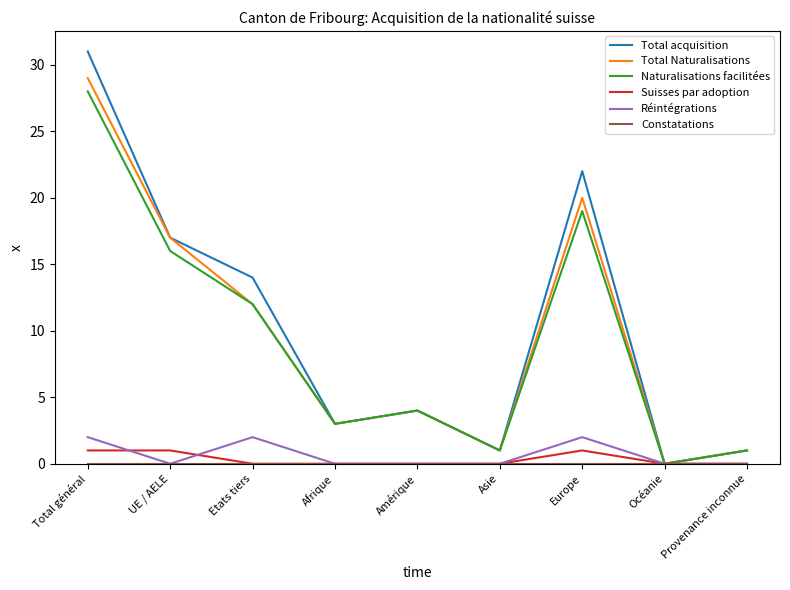

Which series changed the most between Asie and Europe?

Total acquisition